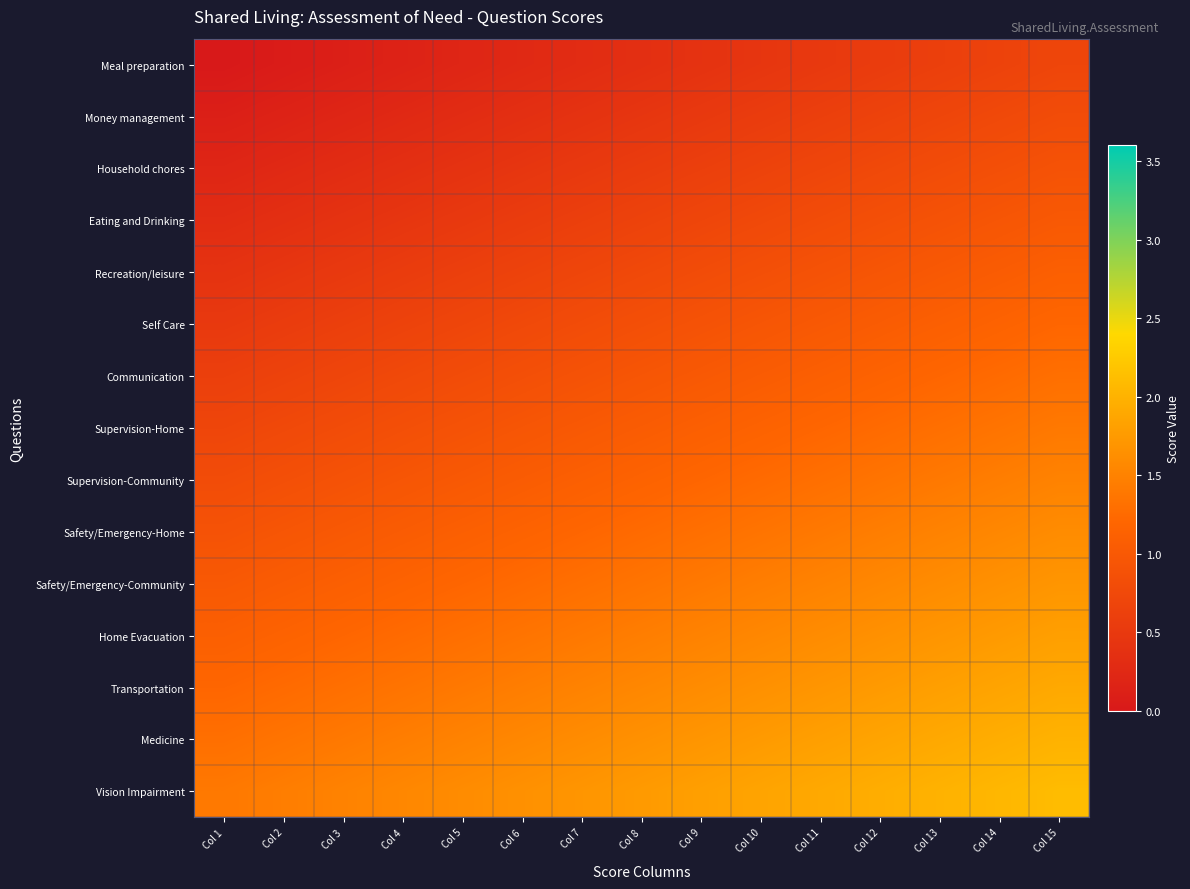

At how many categories does at least one series exceed 1?

15